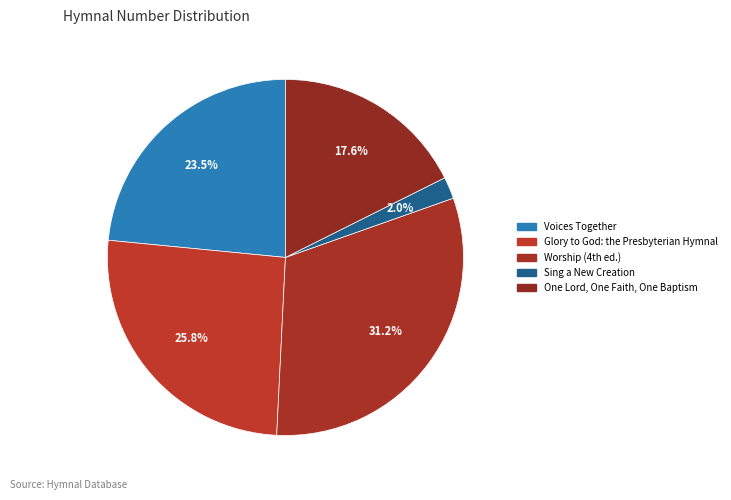

What percentage is the Glory to God: the Presbyterian Hymnal slice, to the nearest percent?

26%